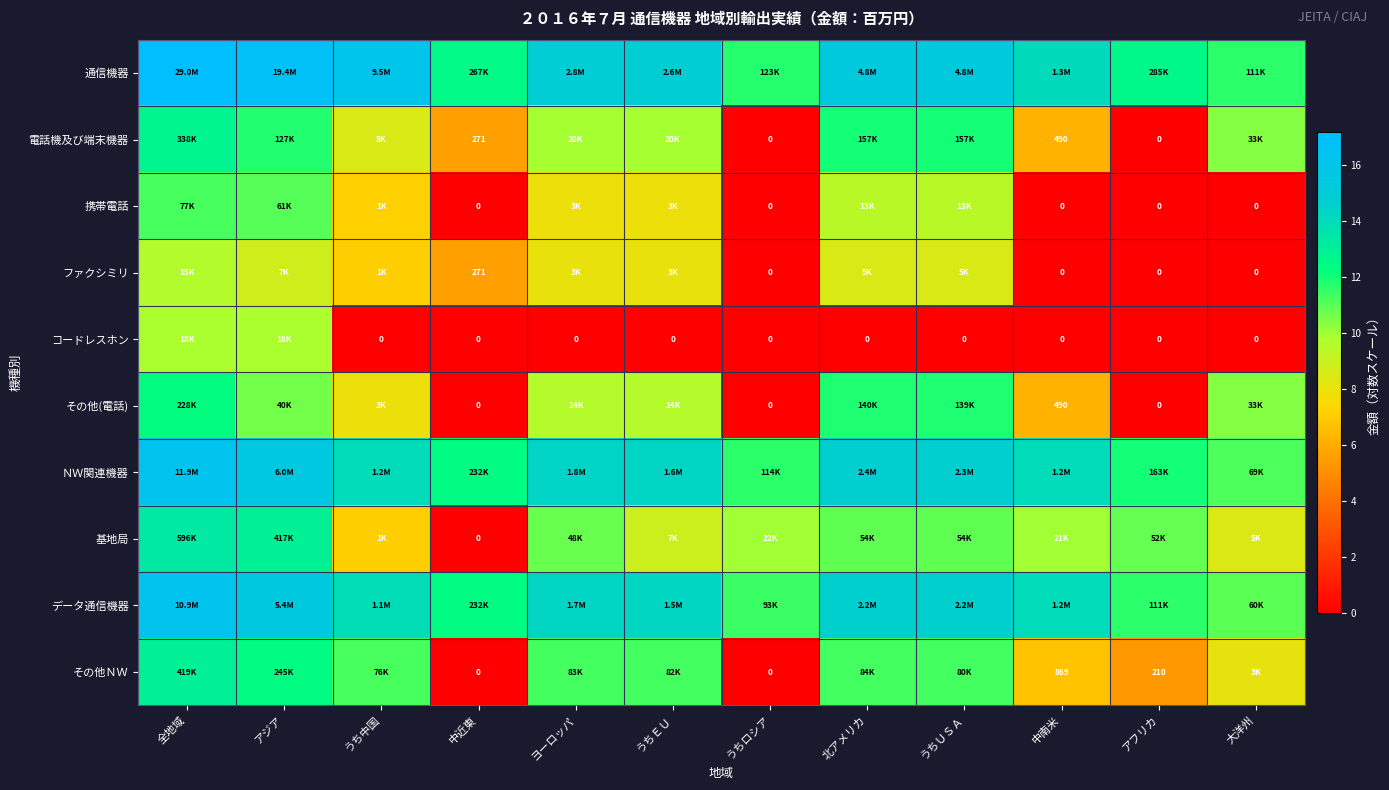

How many categories are shown in the chart?

12